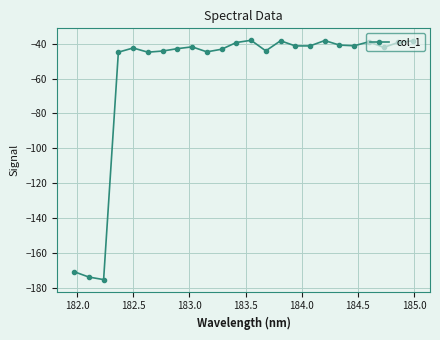

How many lines are shown in the chart?

1